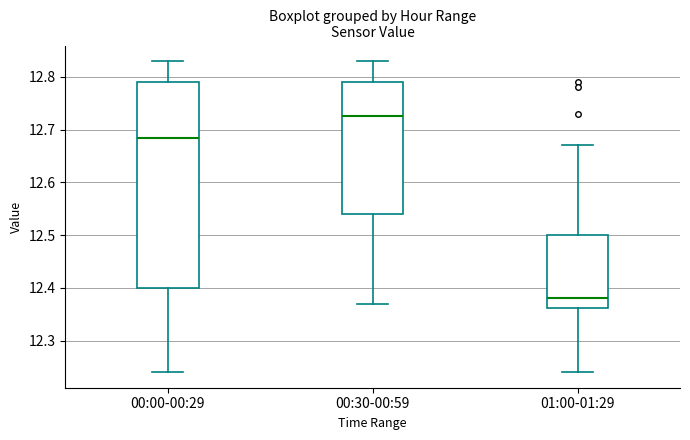

Reading left to right, read every box against the y-axis: the position of its median line, the range the box covers, and the ends of its whiskers. The values are not printed on the chart, so give them approximately, as read against the axis.

00:00-00:29: median 12.69, box 12.40 to 12.79, whiskers 12.24 to 12.83
00:30-00:59: median 12.73, box 12.54 to 12.79, whiskers 12.37 to 12.83
01:00-01:29: median 12.38, box 12.36 to 12.50, whiskers 12.24 to 12.67